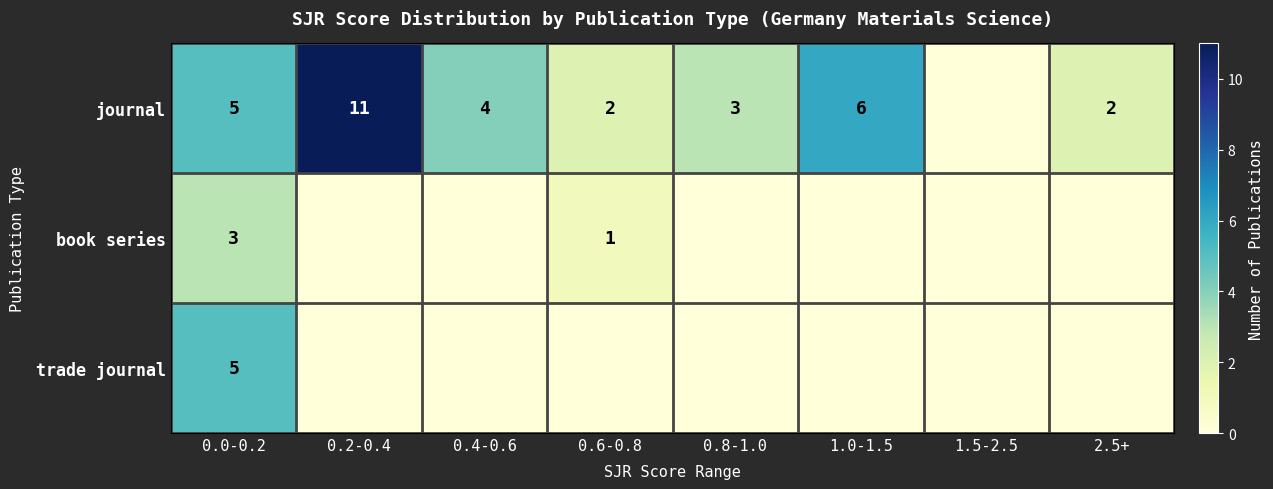

What is the difference between the highest and lowest values at 0.4-0.6?

4